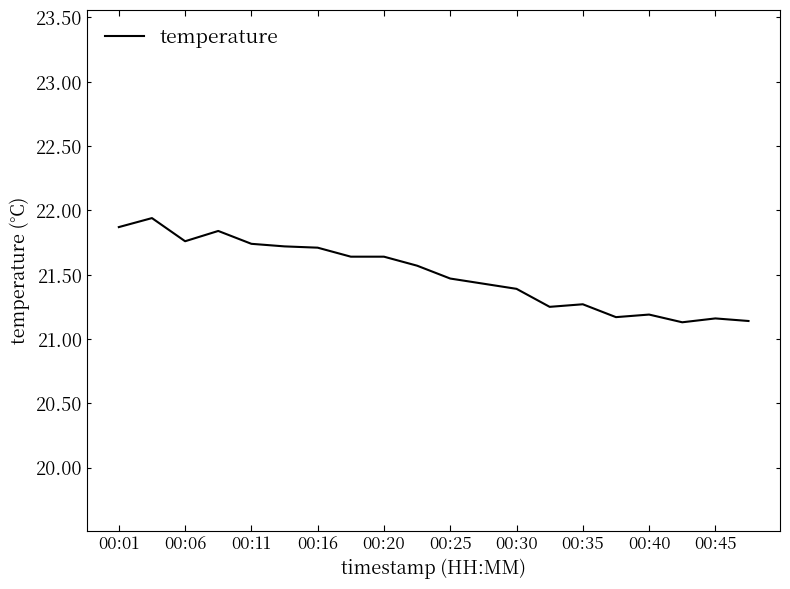

What is the smallest value displayed?

21.1